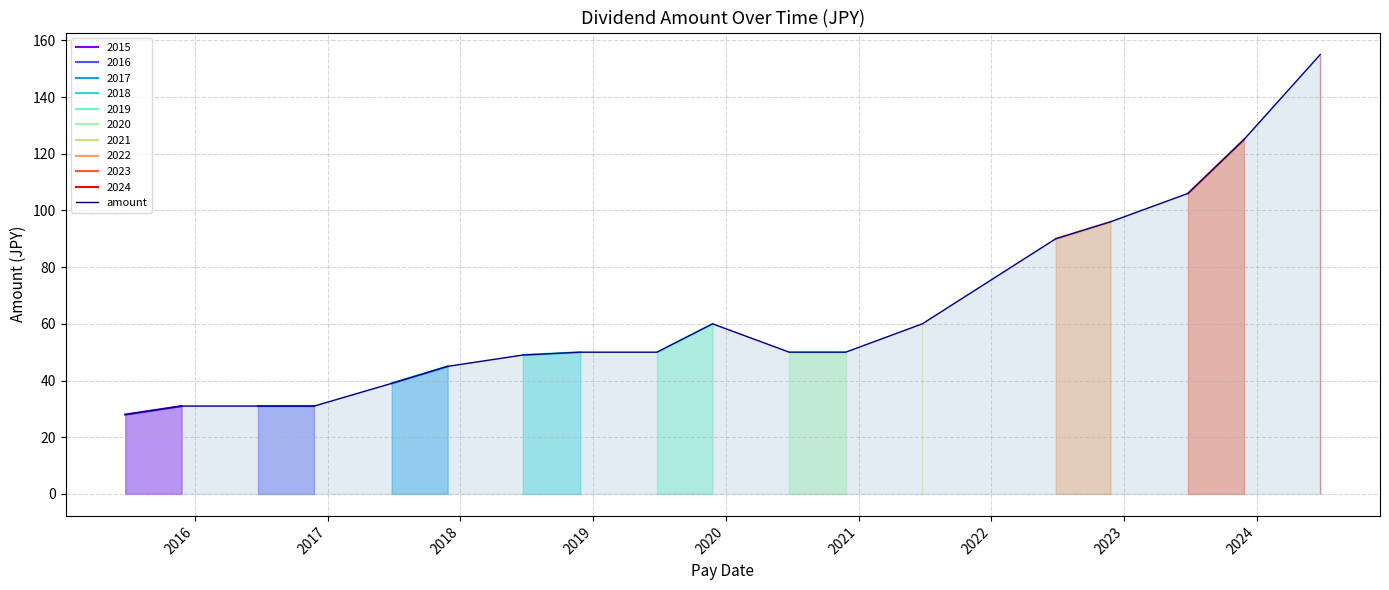

How many points are higher than both their immediate neighbors (excluding endpoints)?

1